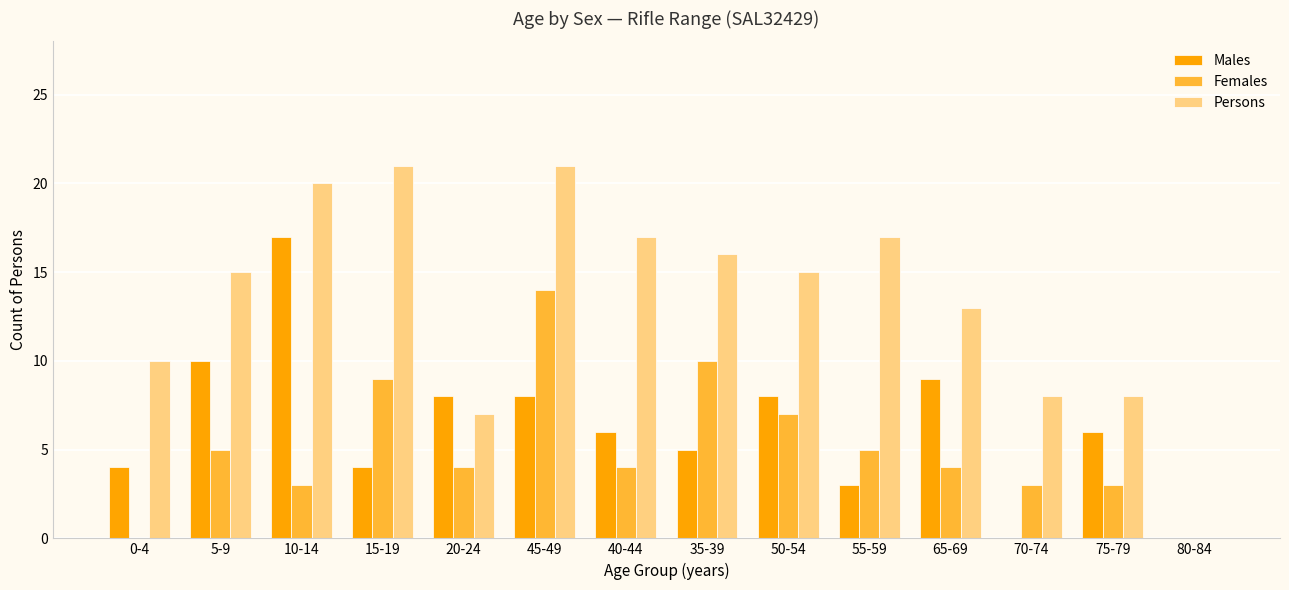

Reading right to left, list all the values displayed in this chart.

Males: 80-84=0	75-79=6	70-74=0	65-69=9	55-59=3	50-54=8	35-39=5	40-44=6	45-49=8	20-24=8	15-19=4	10-14=17	5-9=10	0-4=4
Females: 80-84=0	75-79=3	70-74=3	65-69=4	55-59=5	50-54=7	35-39=10	40-44=4	45-49=14	20-24=4	15-19=9	10-14=3	5-9=5	0-4=0
Persons: 80-84=0	75-79=8	70-74=8	65-69=13	55-59=17	50-54=15	35-39=16	40-44=17	45-49=21	20-24=7	15-19=21	10-14=20	5-9=15	0-4=10